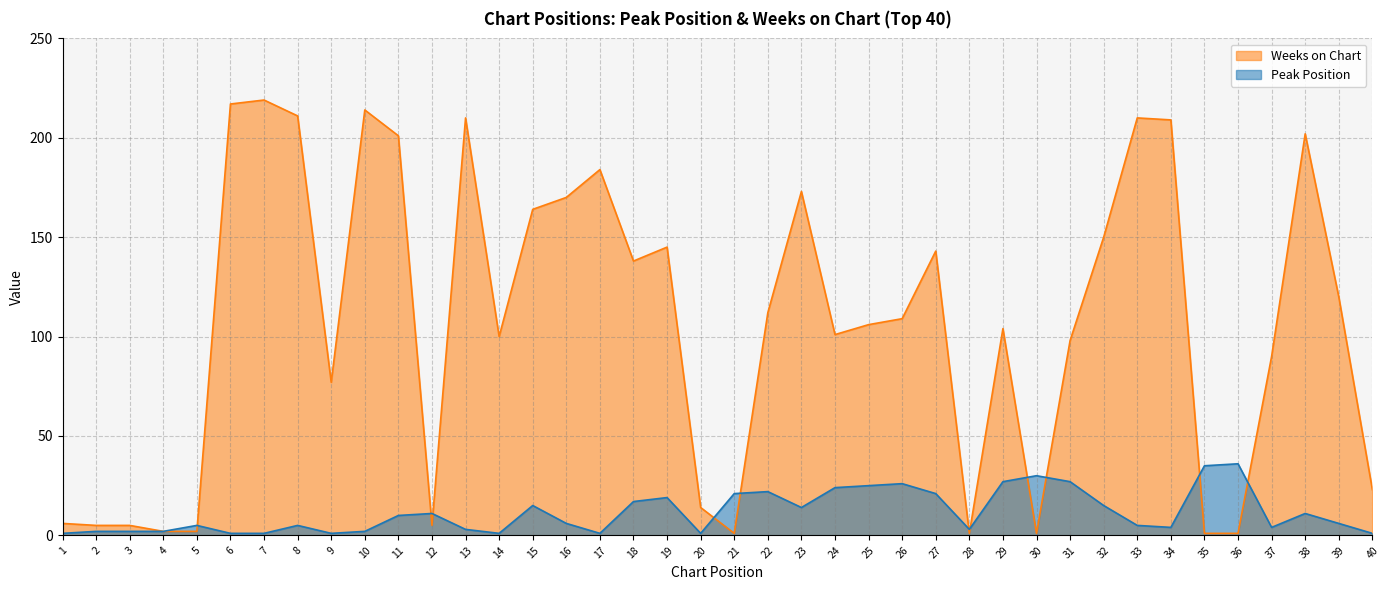

What is the value of the Peak Position point at the 36th from the left?

36